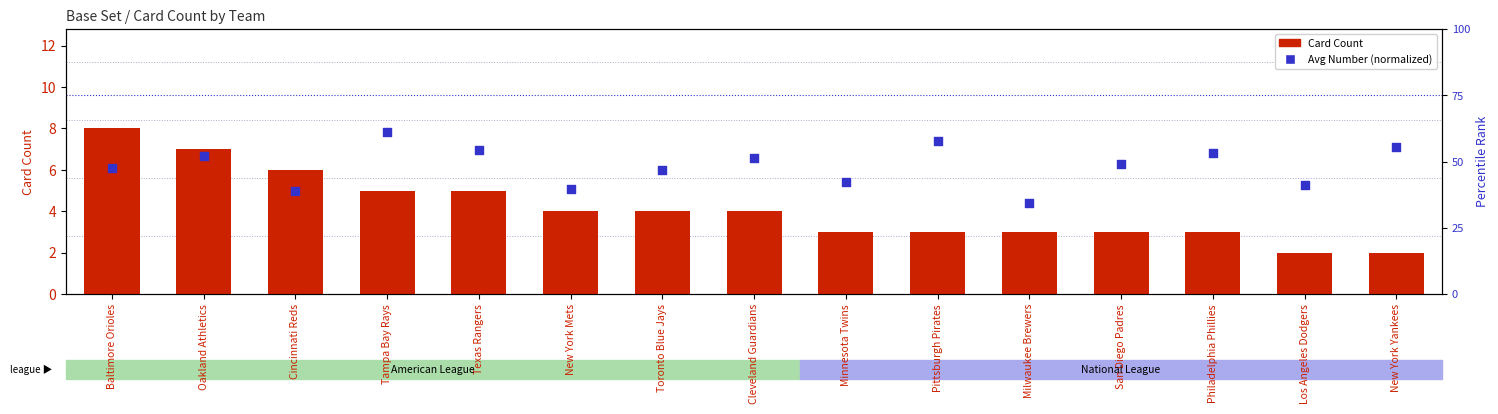

Which series reaches the minimum Y coordinate?

Avg Number (normalized)